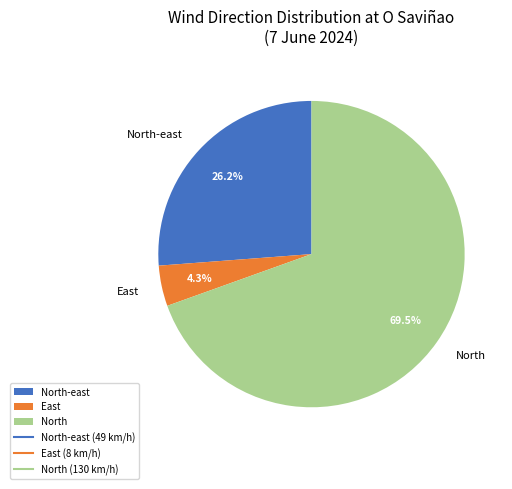

Which category has the smallest portion of the pie?

East